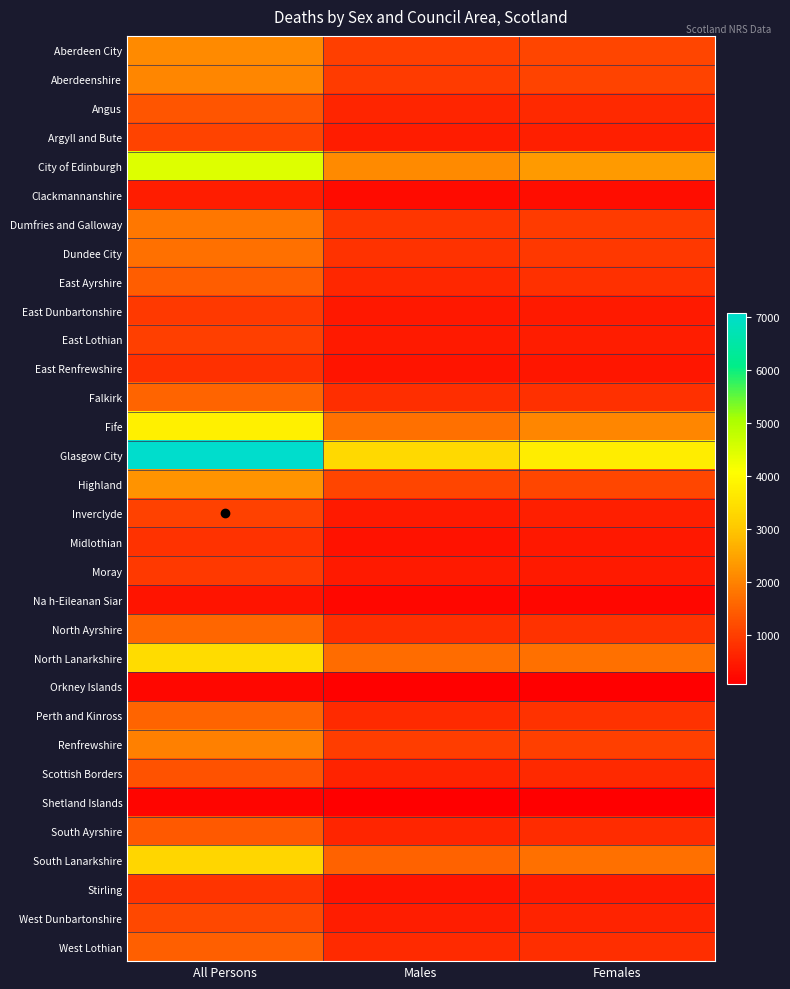

Reading right to left, list all the values displayed in this chart.

Aberdeen City: Females=1098	Males=1023	All Persons=2121
Aberdeenshire: Females=1076	Males=972	All Persons=2048
Angus: Females=702	Males=649	All Persons=1351
Argyll and Bute: Females=570	Males=510	All Persons=1080
City of Edinburgh: Females=2357	Males=2118	All Persons=4475
Clackmannanshire: Females=284	Males=259	All Persons=543
Dumfries and Galloway: Females=967	Males=880	All Persons=1847
Dundee City: Females=923	Males=822	All Persons=1745
East Ayrshire: Females=796	Males=669	All Persons=1465
East Dunbartonshire: Females=486	Males=456	All Persons=942
East Lothian: Females=525	Males=488	All Persons=1013
East Renfrewshire: Females=427	Males=387	All Persons=814
Falkirk: Females=792	Males=765	All Persons=1557
Fife: Females=2057	Males=1731	All Persons=3788
Glasgow City: Females=3718	Males=3354	All Persons=7072
Highland: Females=1140	Males=1106	All Persons=2246
Inverclyde: Females=562	Males=487	All Persons=1049
Midlothian: Females=452	Males=374	All Persons=826
Moray: Females=477	Males=466	All Persons=943
Na h-Eileanan Siar: Females=197	Males=194	All Persons=391
North Ayrshire: Females=833	Males=768	All Persons=1601
North Lanarkshire: Females=1731	Males=1669	All Persons=3400
Orkney Islands: Females=93	Males=115	All Persons=208
Perth and Kinross: Females=834	Males=721	All Persons=1555
Renfrewshire: Females=1008	Males=983	All Persons=1991
Scottish Borders: Females=703	Males=605	All Persons=1308
Shetland Islands: Females=79	Males=86	All Persons=165
South Ayrshire: Females=749	Males=651	All Persons=1400
South Lanarkshire: Females=1736	Males=1554	All Persons=3290
Stirling: Females=467	Males=403	All Persons=870
West Dunbartonshire: Females=614	Males=539	All Persons=1153
West Lothian: Females=772	Males=718	All Persons=1490